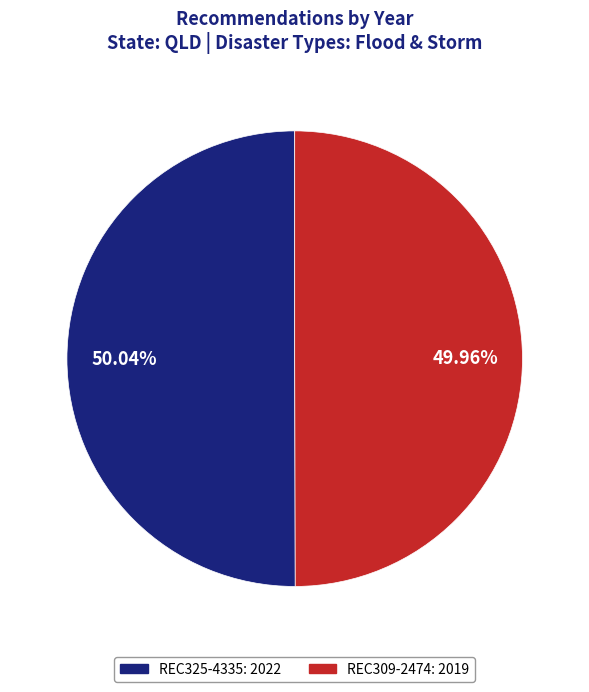

What is the ratio of the value at REC309-2474: 2019 to the value at REC325-4335: 2022?

1.0